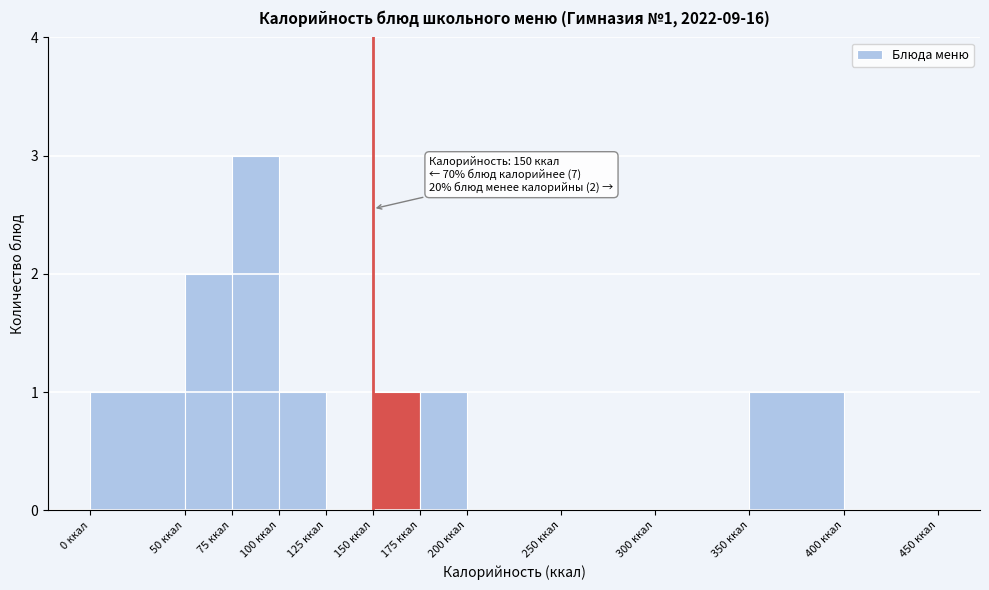

Over which range of the x-axis is the bar tallest?

75 to 100